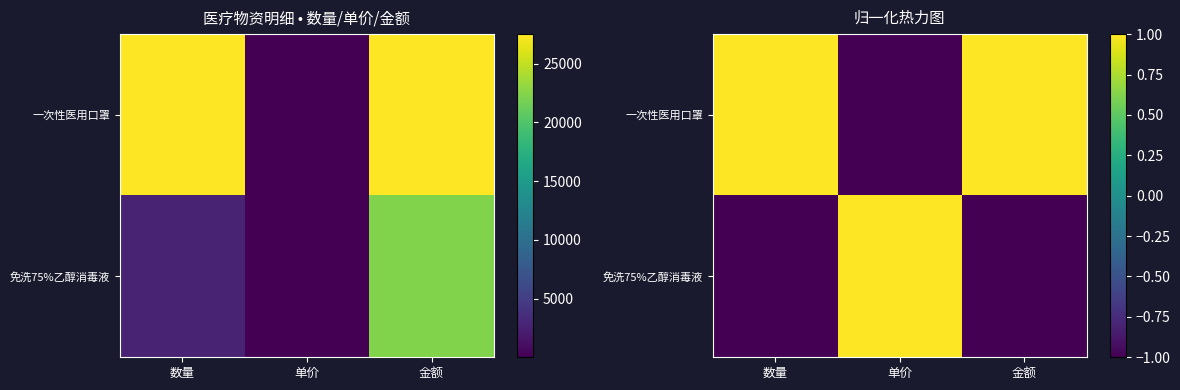

What is the spread (max minus min) of values at 数量?

2.0